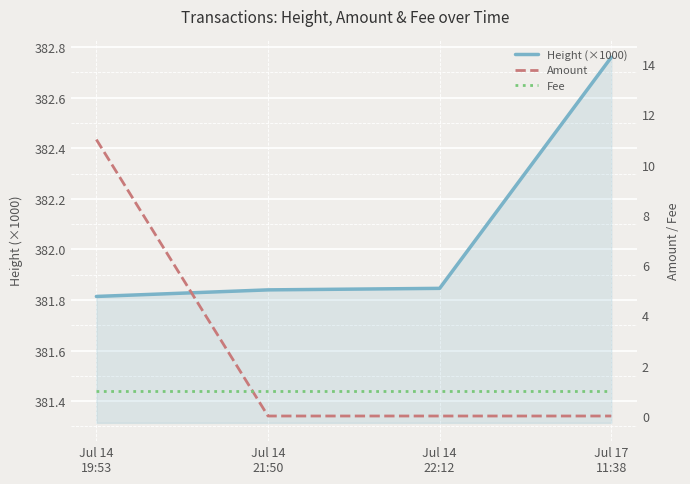

At how many categories does at least one series exceed 106?

4